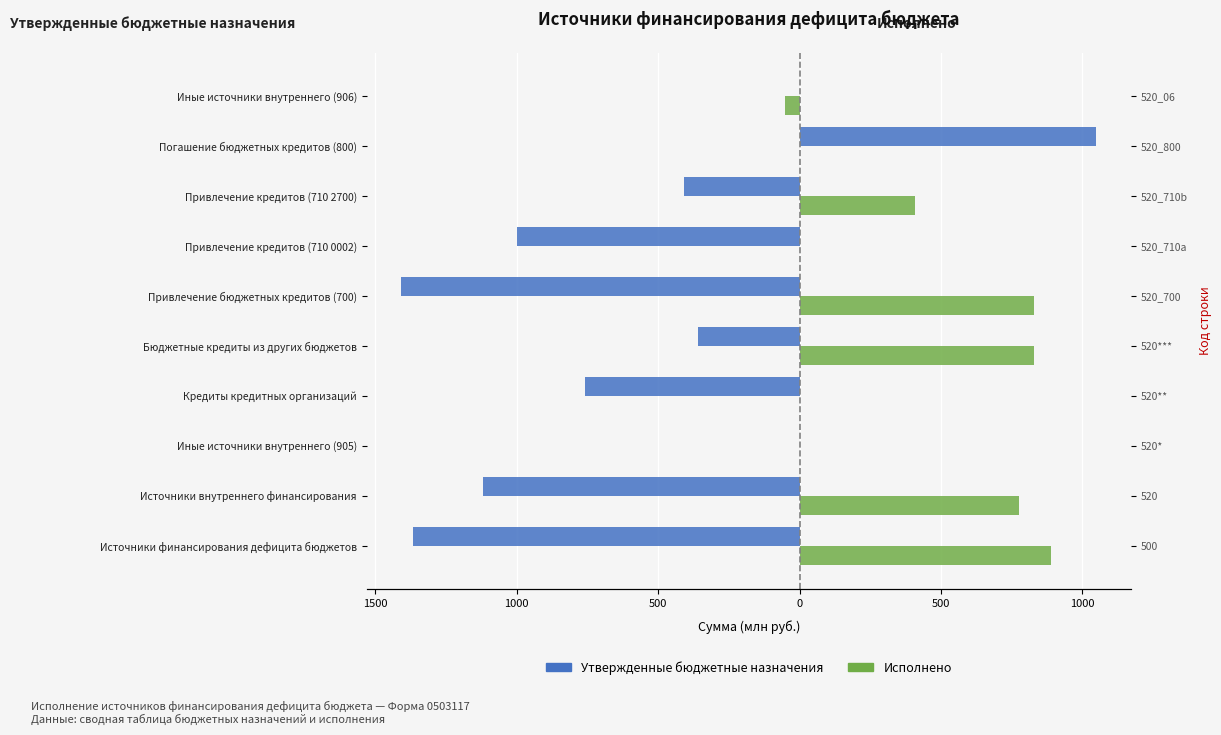

The value of Исполнено at Кредиты кредитных организаций is 527.5. True or false?

False